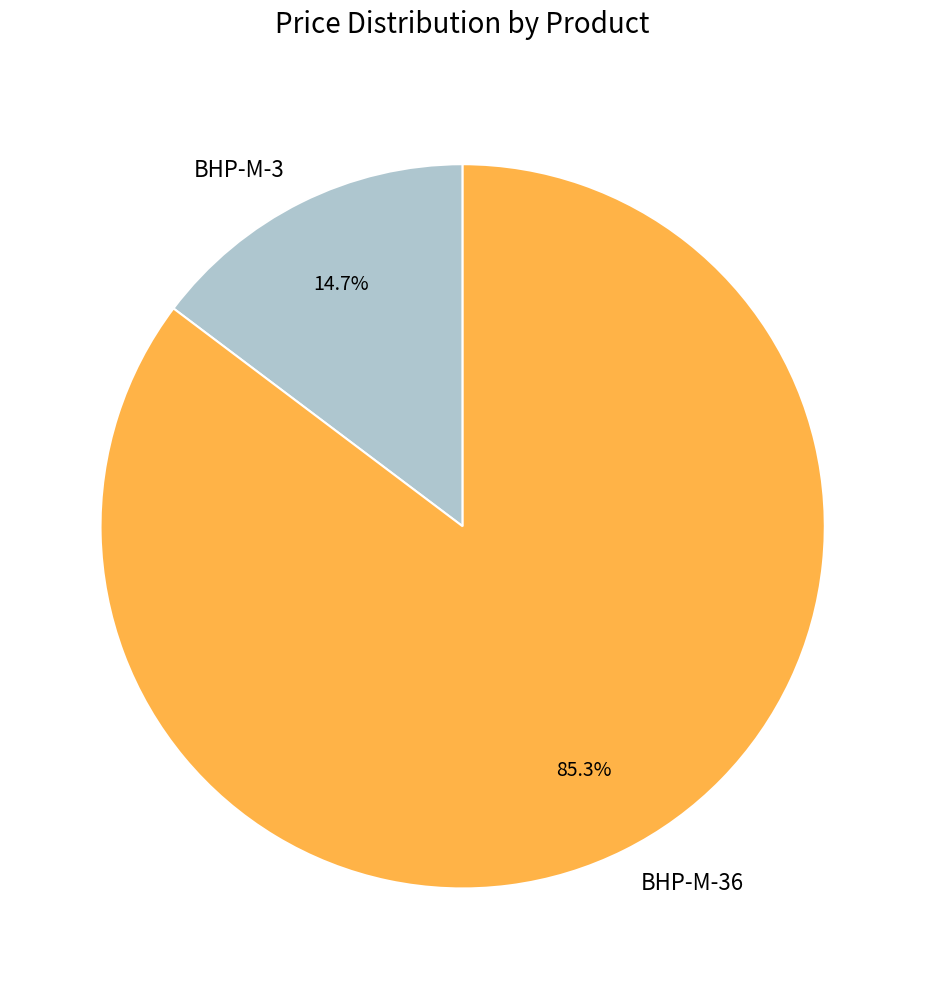

Between BHP-M-3 and BHP-M-36, which is larger?

BHP-M-36